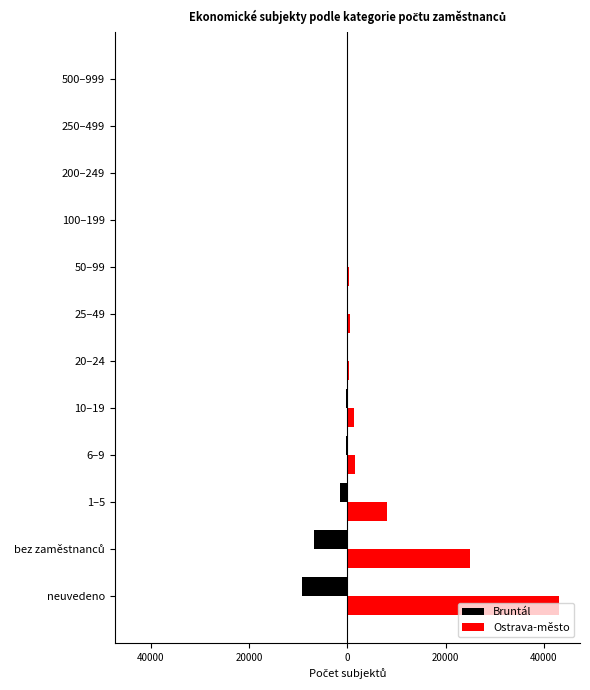

List the series in order of their peak value, highest first.

Ostrava-město, Bruntál